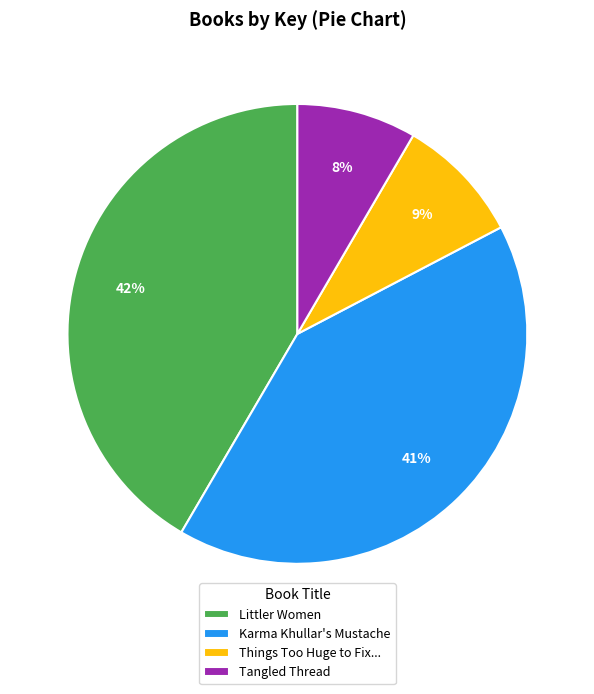

Does Things Too Huge to Fix... represent more than half of the total?

No